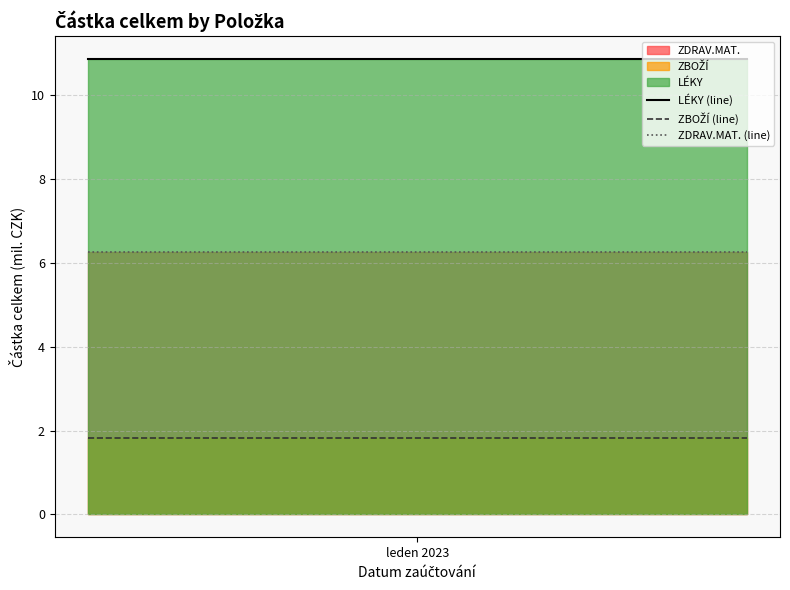

Which series has the largest total across all categories?

LÉKY (line)